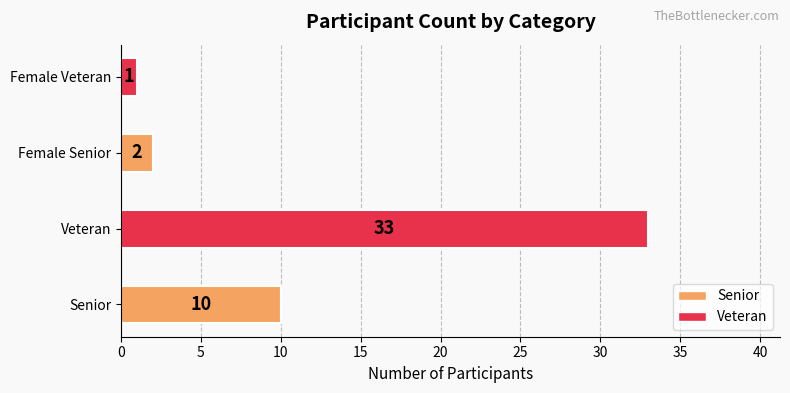

Between Female Veteran and Senior, which is larger?

Senior